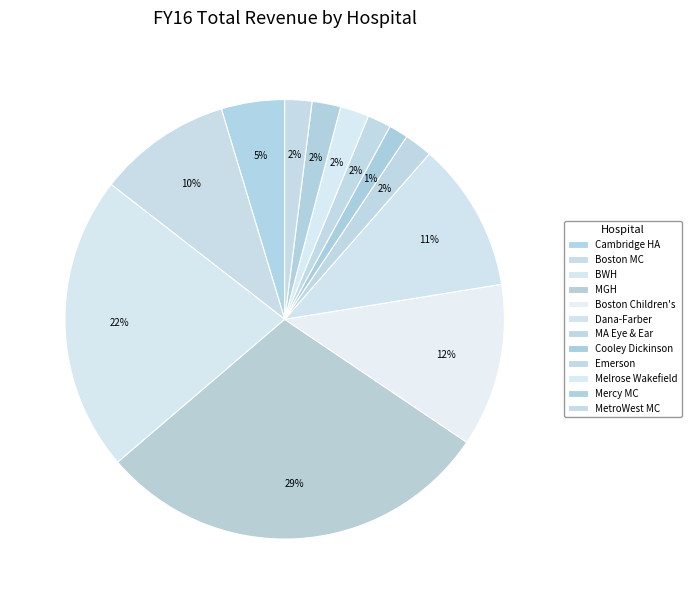

What is the largest slice in the pie chart?

MGH